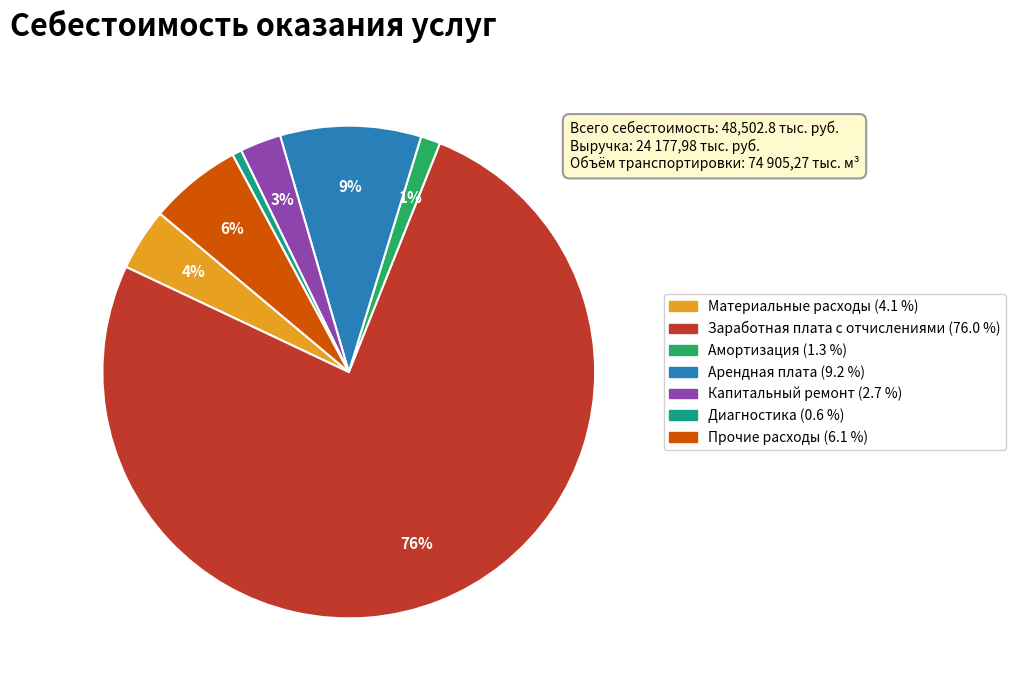

Combined, do Прочие расходы and Арендная плата account for over 50%?

No